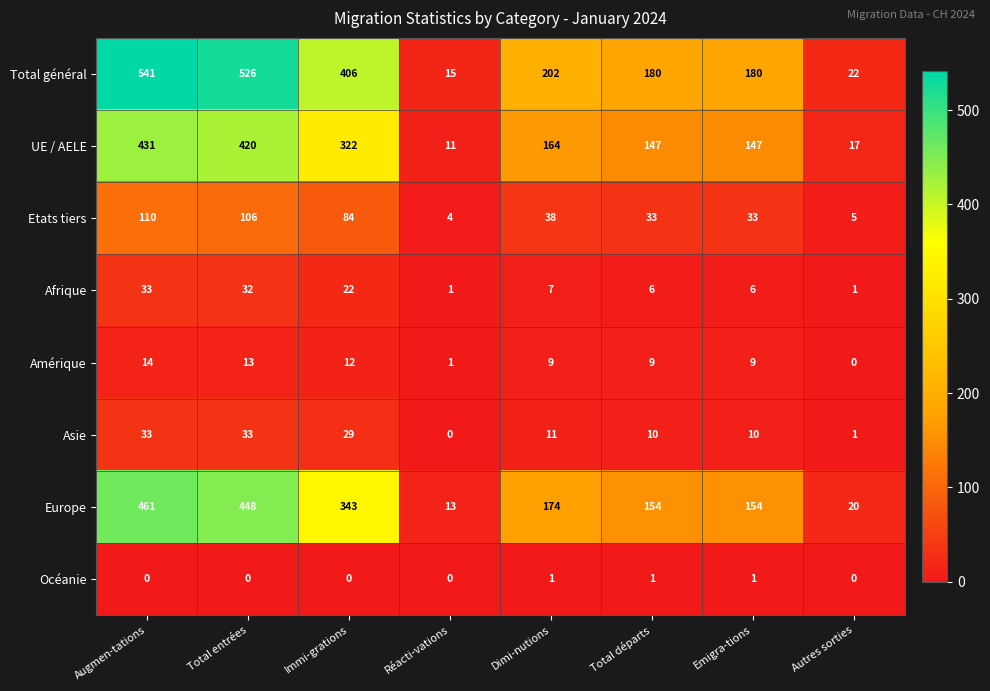

What is the difference between the maximum and minimum values in the Asie series?

33